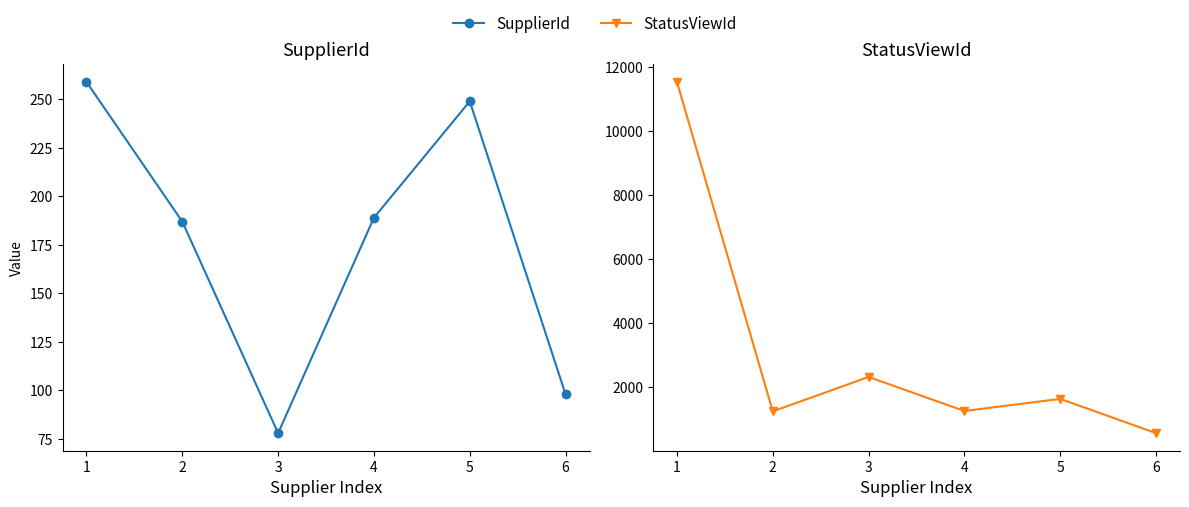

Between 1 and 6, which series saw the biggest shift?

StatusViewId